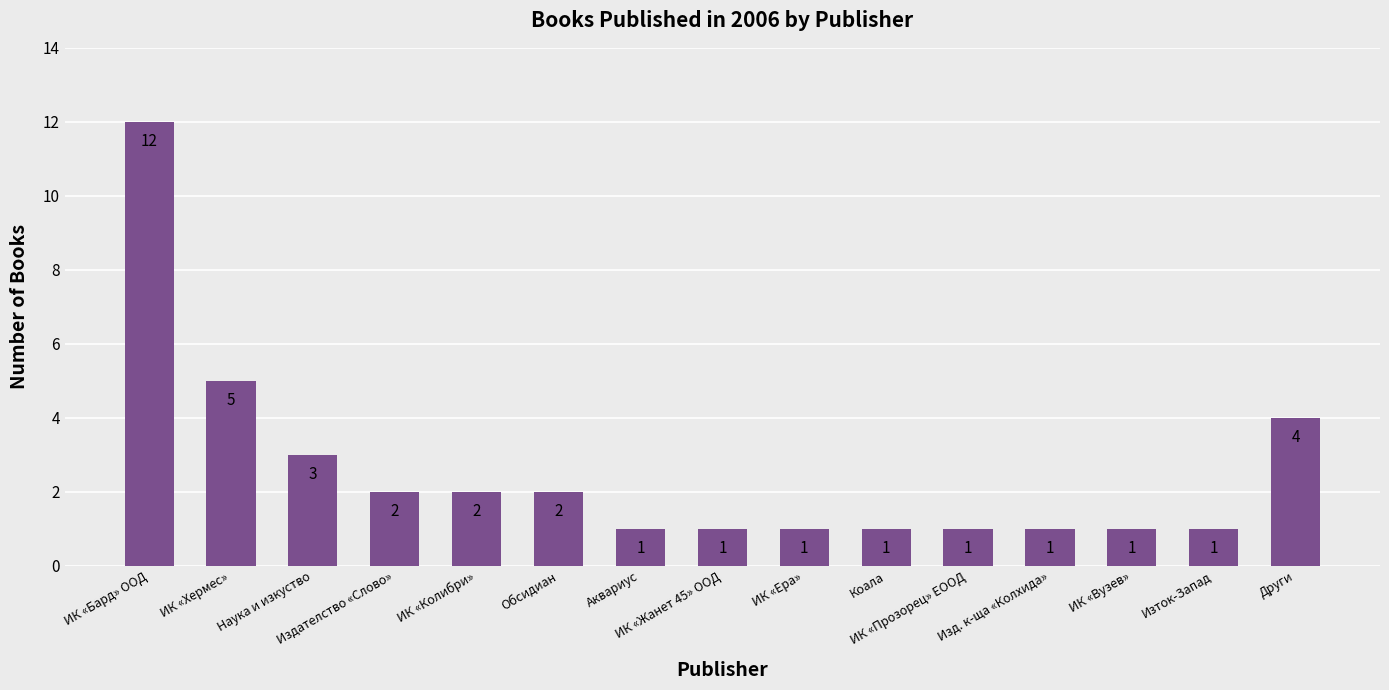

Does the chart contain stacked bars?

No